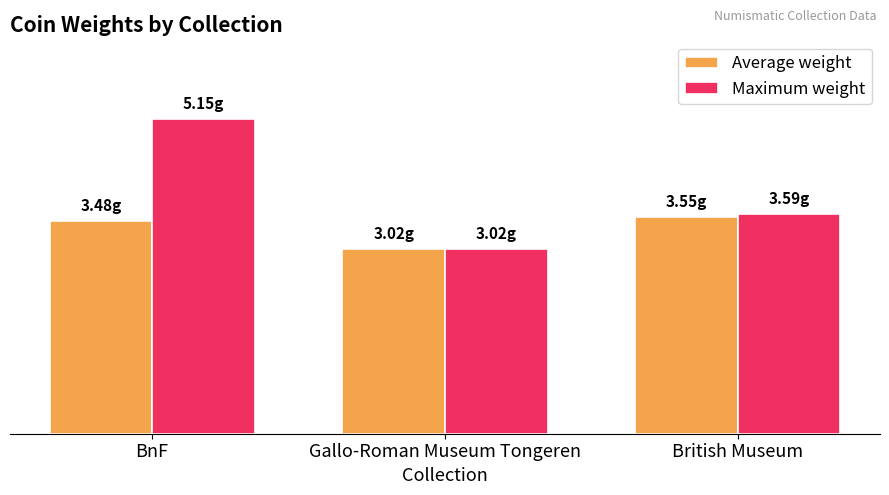

Does the chart contain stacked bars?

No